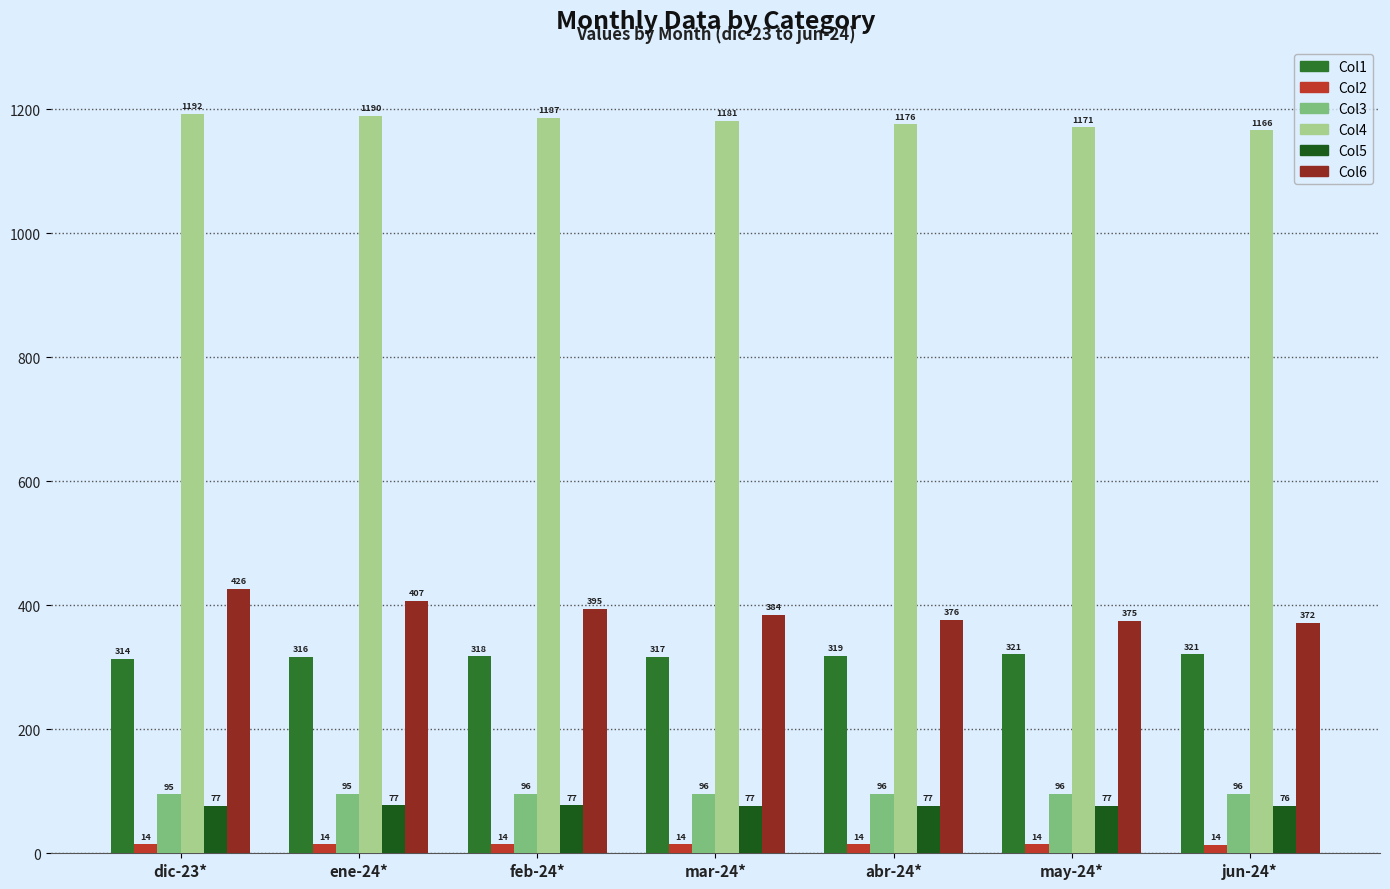

Which series changed the most between dic-23* and jun-24*?

Col6